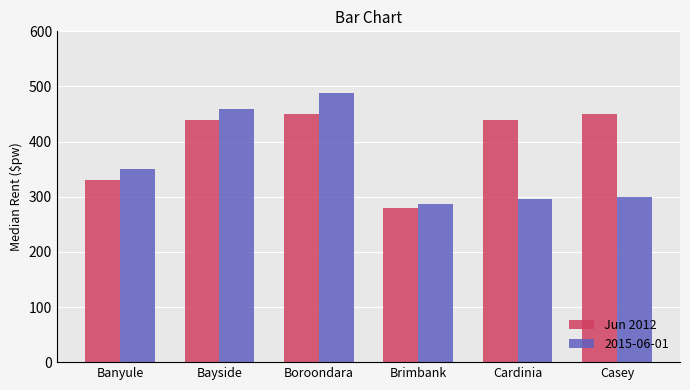

True or false: 2015-06-01 has a value of 295 at Cardinia.

True